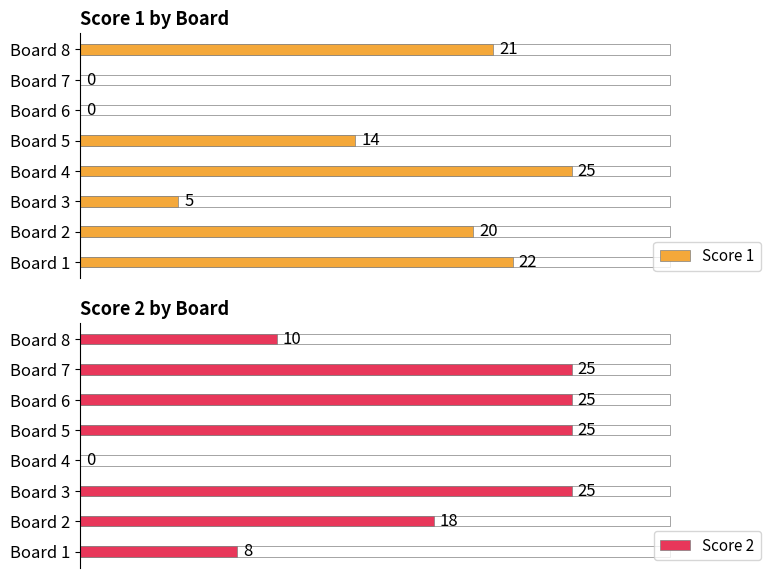

How many bars are there in total?

16